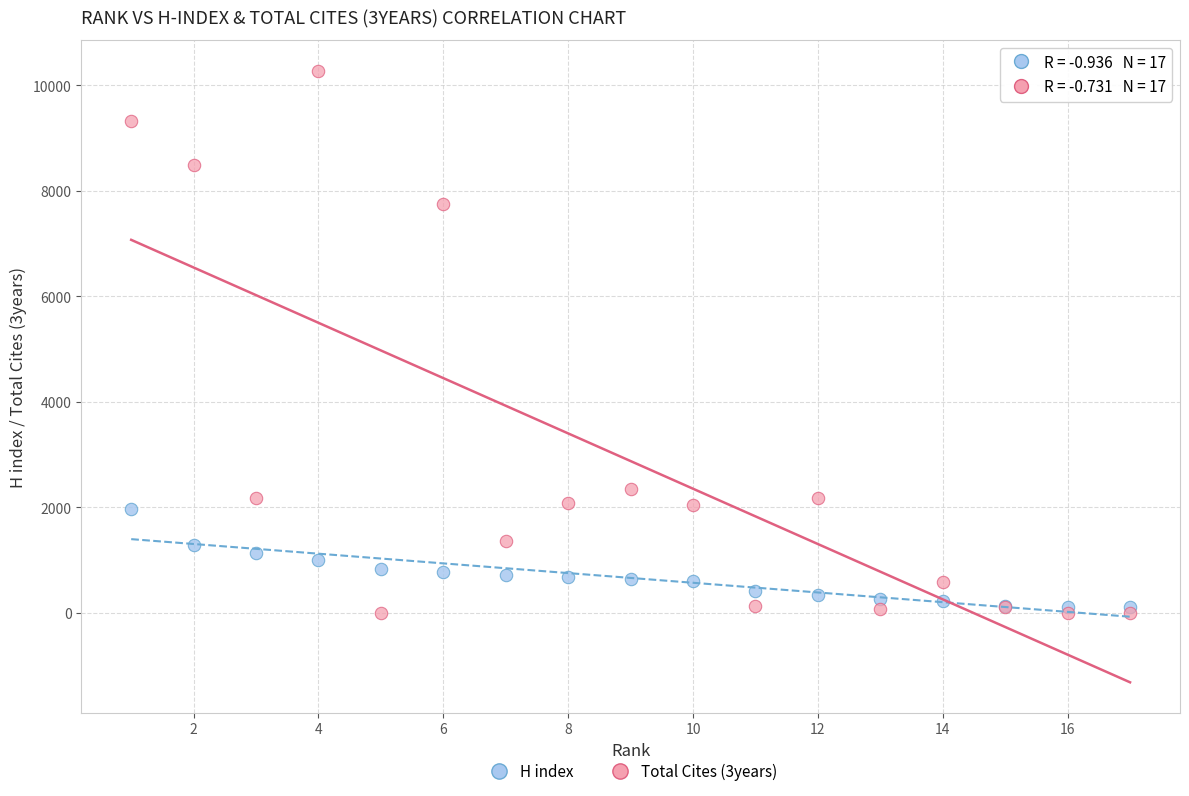

Which series contains the highest Y value?

Total Cites (3years)